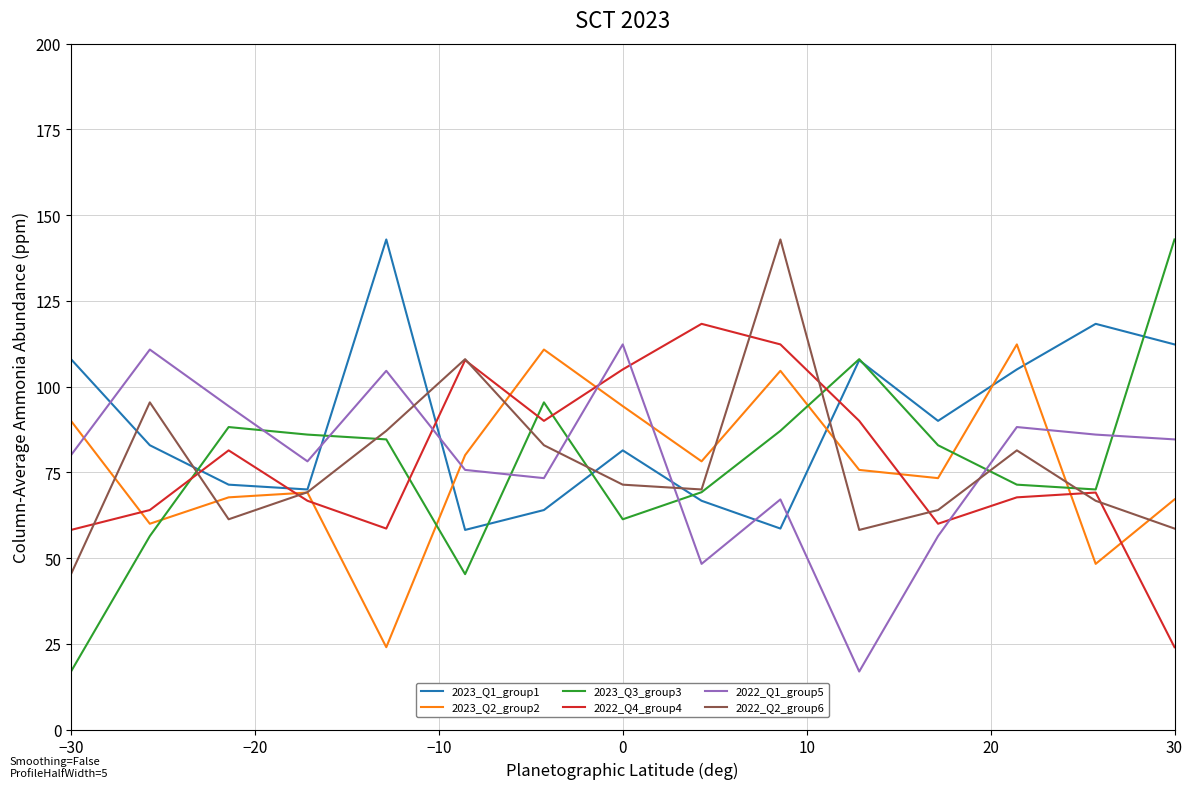

What is the minimum value shown in the chart?

16.9